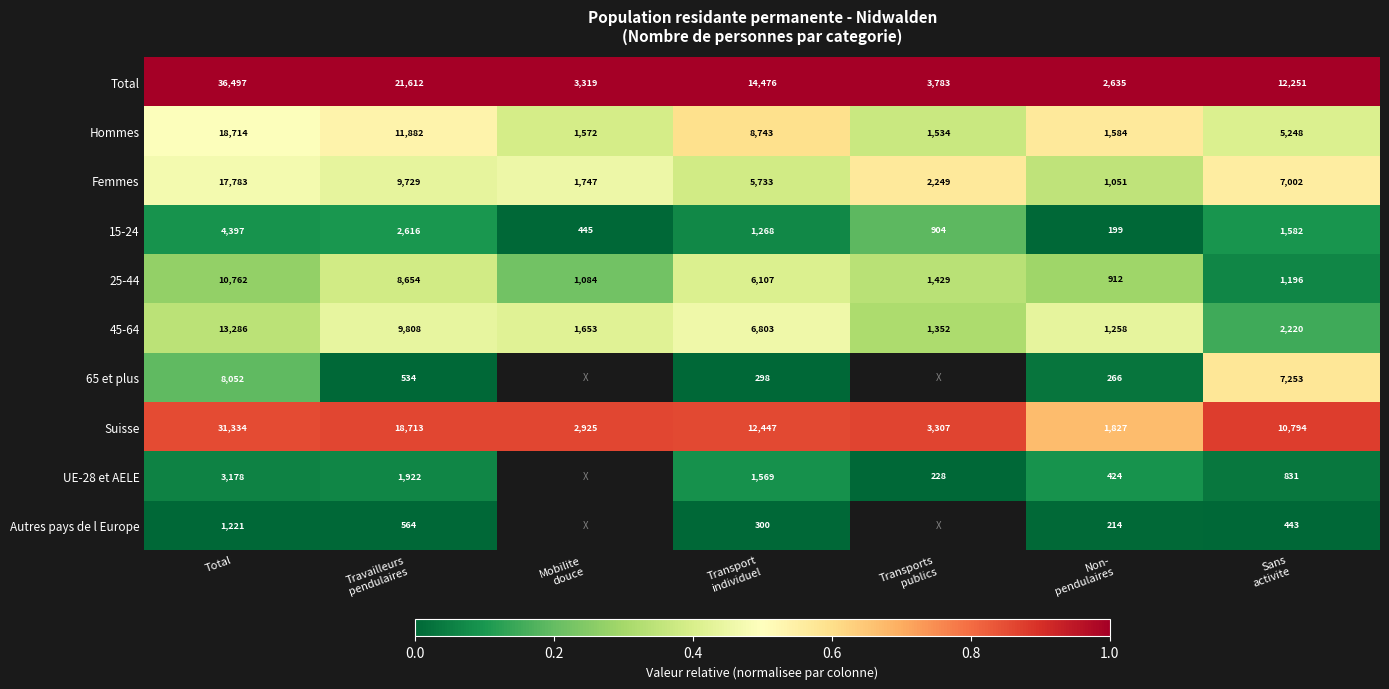

What is the difference between the maximum and minimum values in the Total series?

33862.0